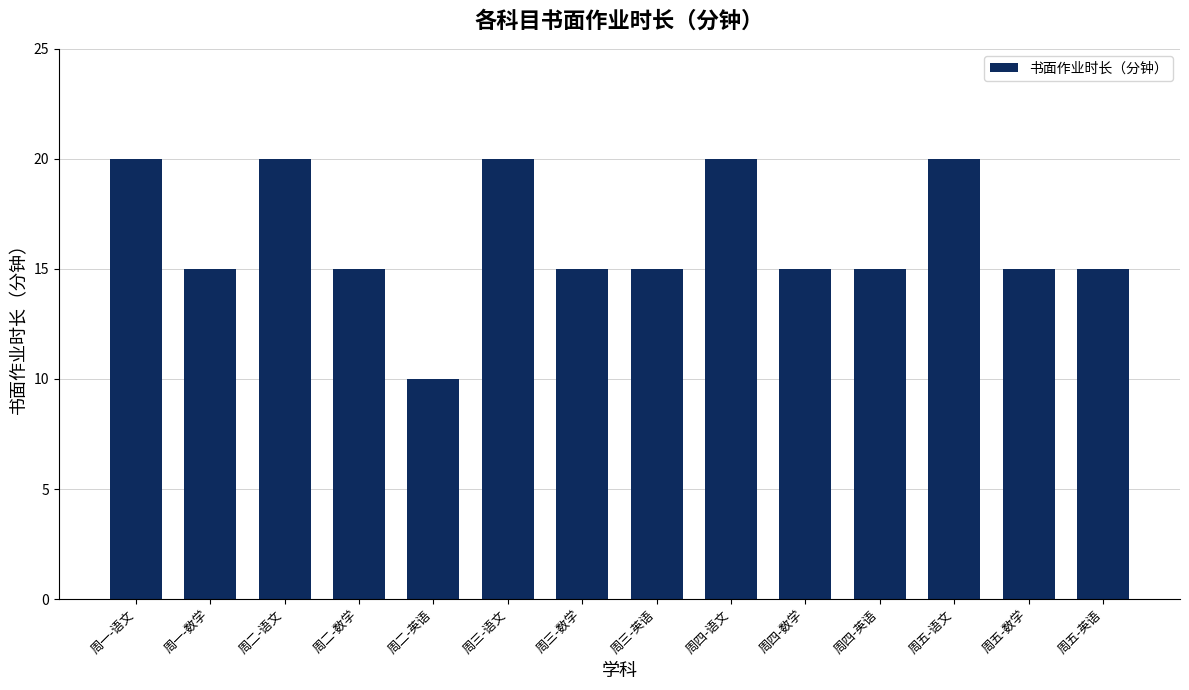

Reading left to right, transcribe all the data shown in this chart.

周一-语文=20	周一-数学=15	周二-语文=20	周二-数学=15	周二-英语=10	周三-语文=20	周三-数学=15	周三-英语=15	周四-语文=20	周四-数学=15	周四-英语=15	周五-语文=20	周五-数学=15	周五-英语=15